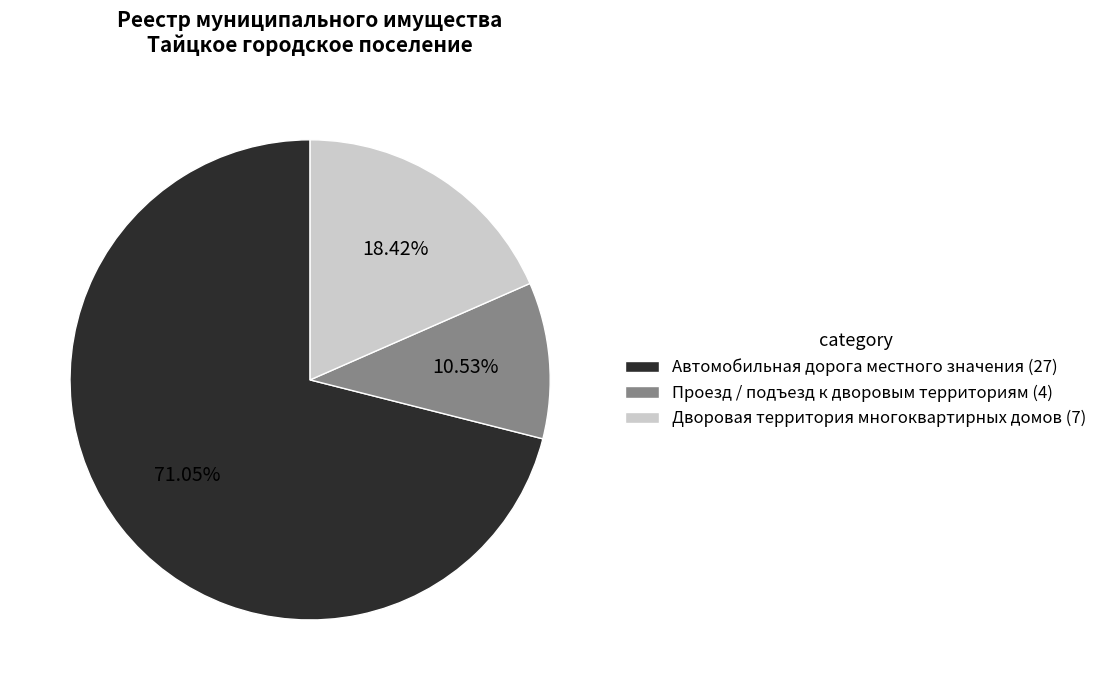

Combined, do Автомобильная дорога местного значения (27) and Дворовая территория многоквартирных домов (7) account for over 50%?

Yes